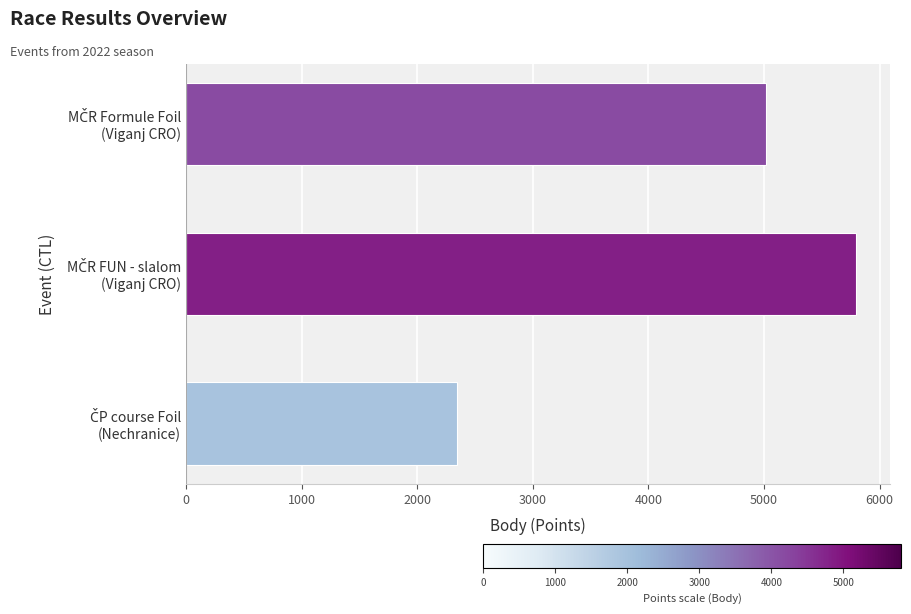

What is the difference between the maximum and minimum values?

3454